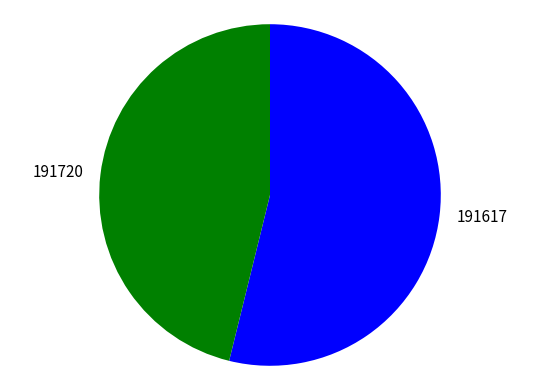

How many slices are in this pie chart?

2